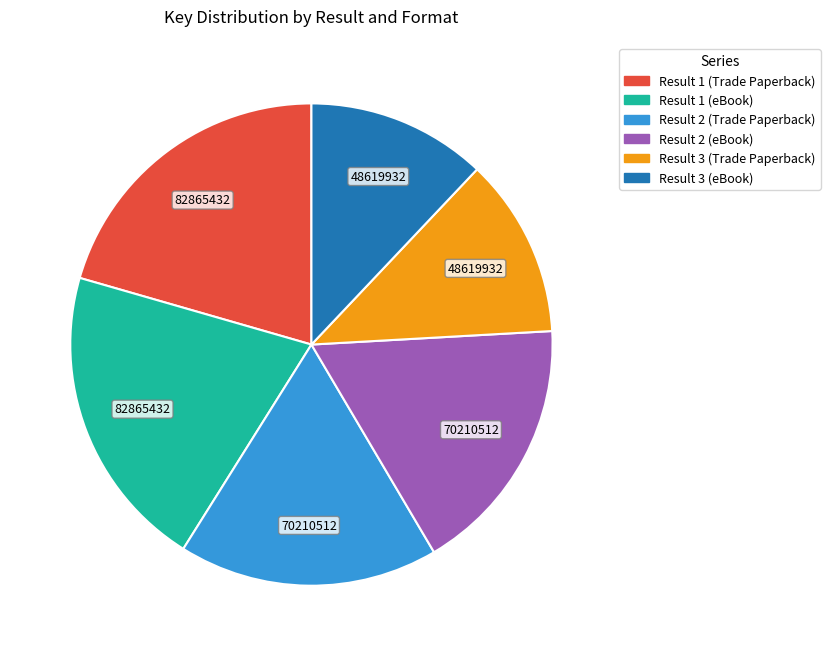

What is the ratio of the value at Result 2 (eBook) to the value at Result 1 (Trade Paperback)?

0.8